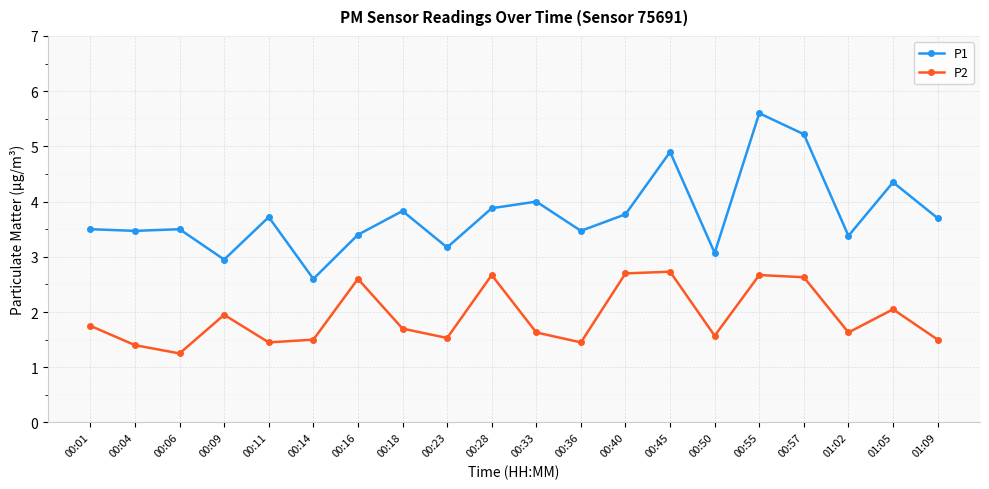

True or false: P2 has a value of 2.0 at 01:05.

True